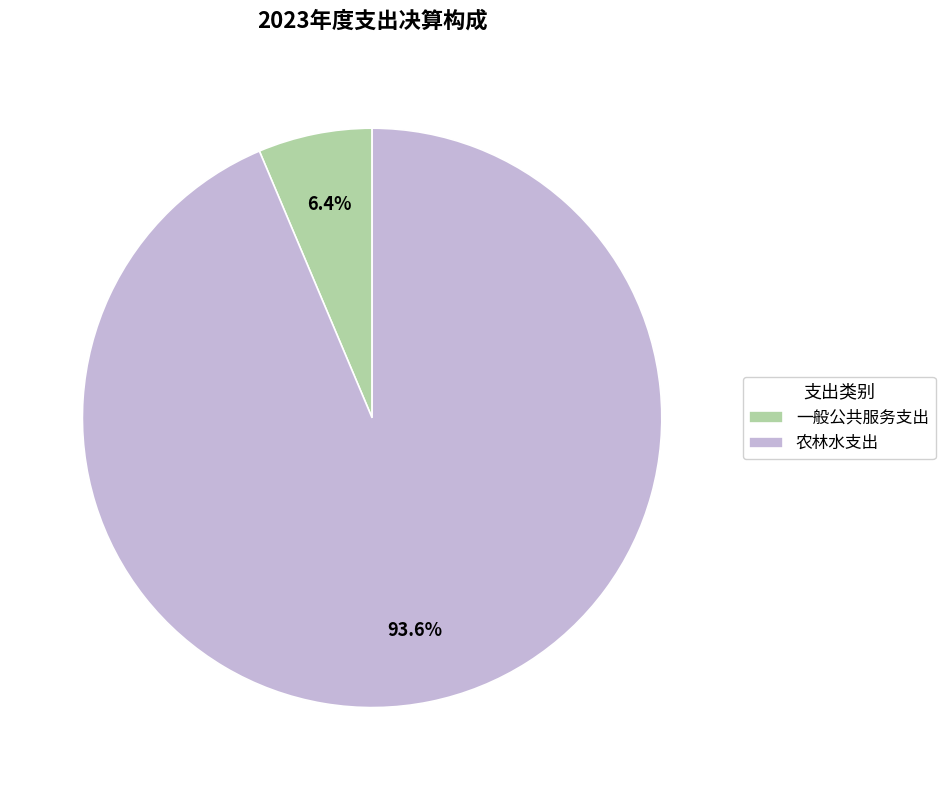

Between 一般公共服务支出 and 农林水支出, which is larger?

农林水支出